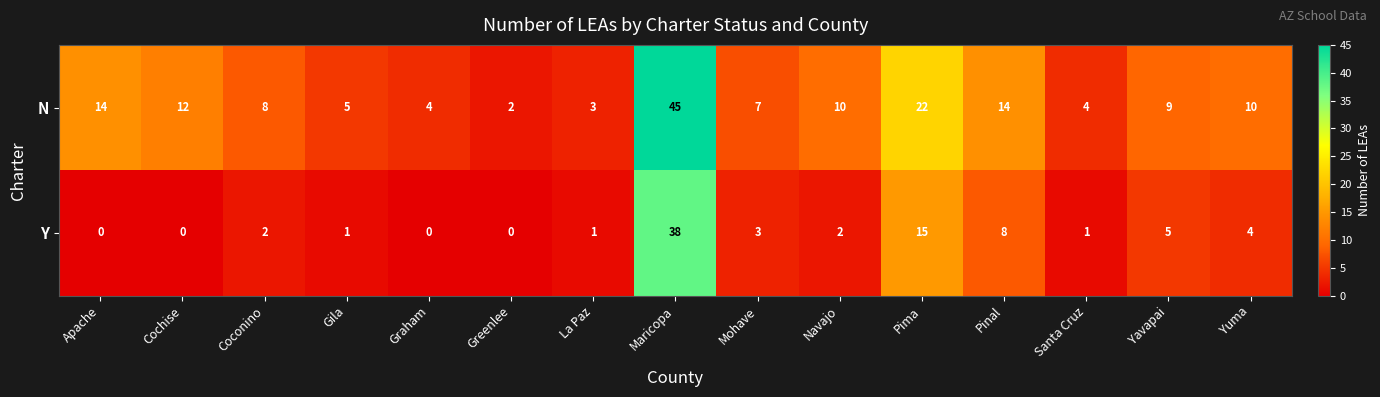

Reading left to right, list all the values displayed in this chart.

N: 14	12	8	5	4	2	3	45	7	10	22	14	4	9	10
Y: 0	0	2	1	0	0	1	38	3	2	15	8	1	5	4